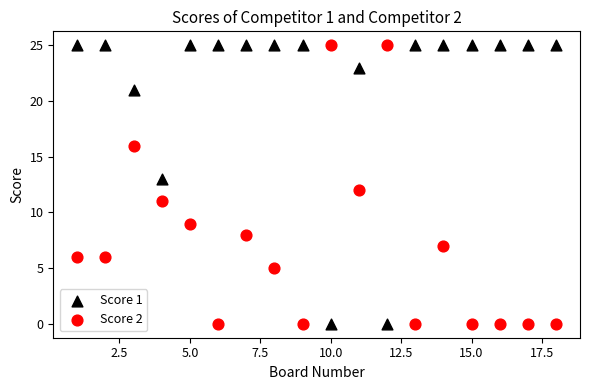

What is the X range (max minus min) for the scatter plot?

17